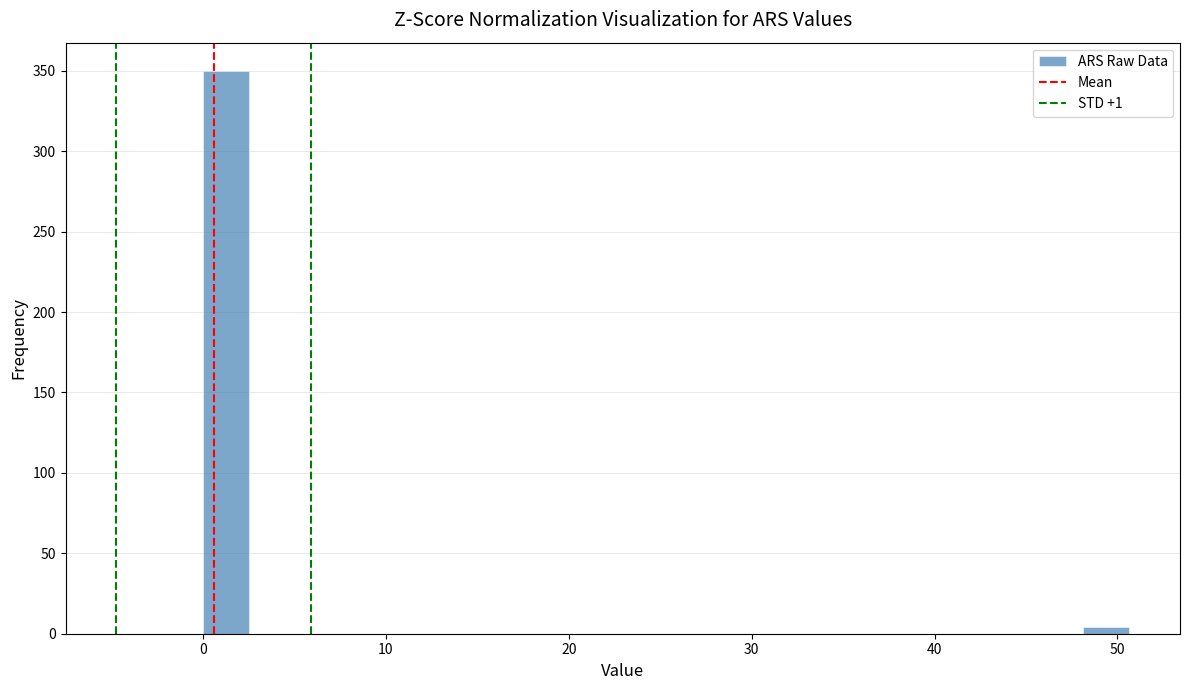

Around what value on the x-axis is the tallest bar? Give the approximate position of its centre, as read against the axis.

1